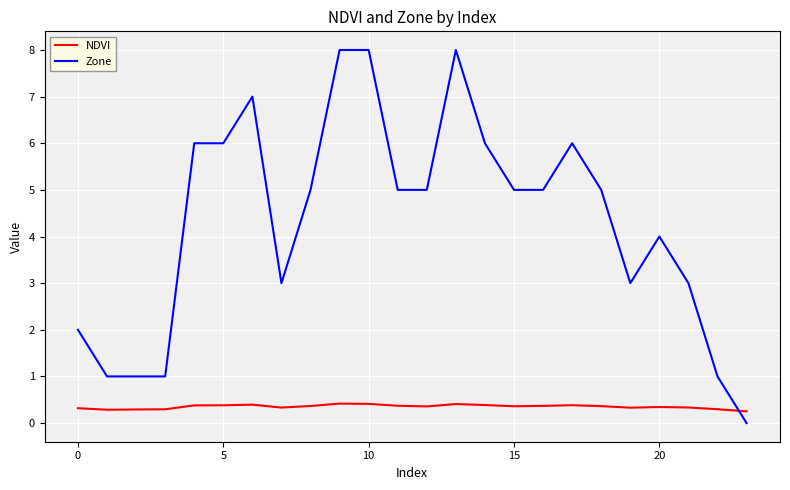

Which series has the largest total across all categories?

Zone